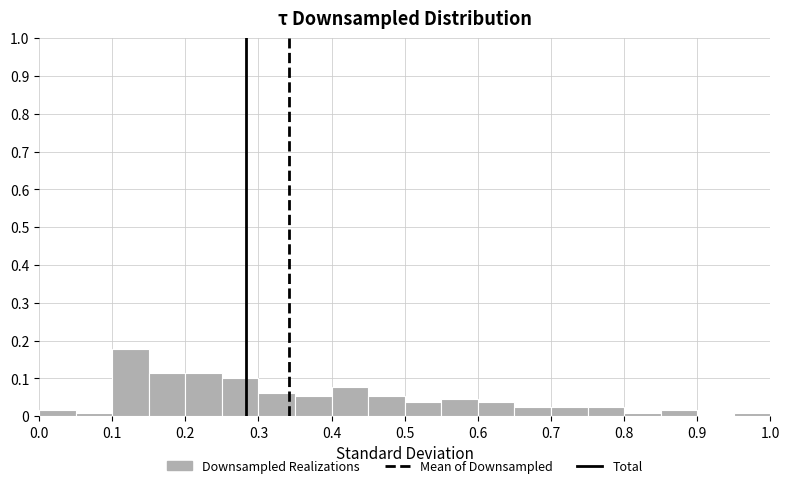

Which range on the x-axis has the tallest bar?

0.10 to 0.15